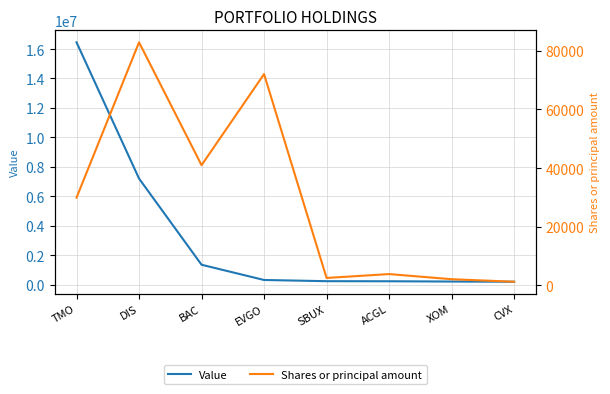

Read the Shares or principal amount value at SBUX, to the nearest 100.

2400